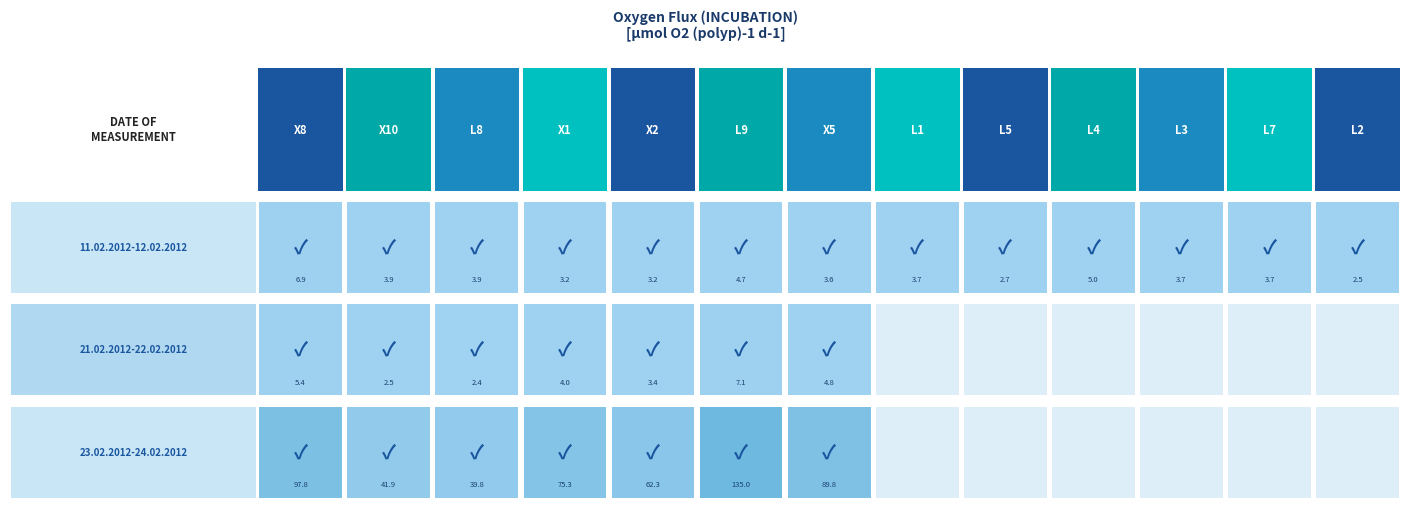

Reading right to left, list all the values displayed in this chart.

X8: 23.02.2012-24.02.2012=97.8	21.02.2012-22.02.2012=5.4	11.02.2012-12.02.2012=6.9
X10: 23.02.2012-24.02.2012=41.9	21.02.2012-22.02.2012=2.5	11.02.2012-12.02.2012=3.9
L8: 23.02.2012-24.02.2012=39.8	21.02.2012-22.02.2012=2.4	11.02.2012-12.02.2012=3.9
X1: 23.02.2012-24.02.2012=75.3	21.02.2012-22.02.2012=4.0	11.02.2012-12.02.2012=3.2
X2: 23.02.2012-24.02.2012=62.3	21.02.2012-22.02.2012=3.4	11.02.2012-12.02.2012=3.2
L9: 23.02.2012-24.02.2012=135.0	21.02.2012-22.02.2012=7.1	11.02.2012-12.02.2012=4.7
X5: 23.02.2012-24.02.2012=89.8	21.02.2012-22.02.2012=4.8	11.02.2012-12.02.2012=3.6
L1: 23.02.2012-24.02.2012=0.0	21.02.2012-22.02.2012=0.0	11.02.2012-12.02.2012=3.7
L5: 23.02.2012-24.02.2012=0.0	21.02.2012-22.02.2012=0.0	11.02.2012-12.02.2012=2.7
L4: 23.02.2012-24.02.2012=0.0	21.02.2012-22.02.2012=0.0	11.02.2012-12.02.2012=5.0
L3: 23.02.2012-24.02.2012=0.0	21.02.2012-22.02.2012=0.0	11.02.2012-12.02.2012=3.7
L7: 23.02.2012-24.02.2012=0.0	21.02.2012-22.02.2012=0.0	11.02.2012-12.02.2012=3.7
L2: 23.02.2012-24.02.2012=0.0	21.02.2012-22.02.2012=0.0	11.02.2012-12.02.2012=2.5